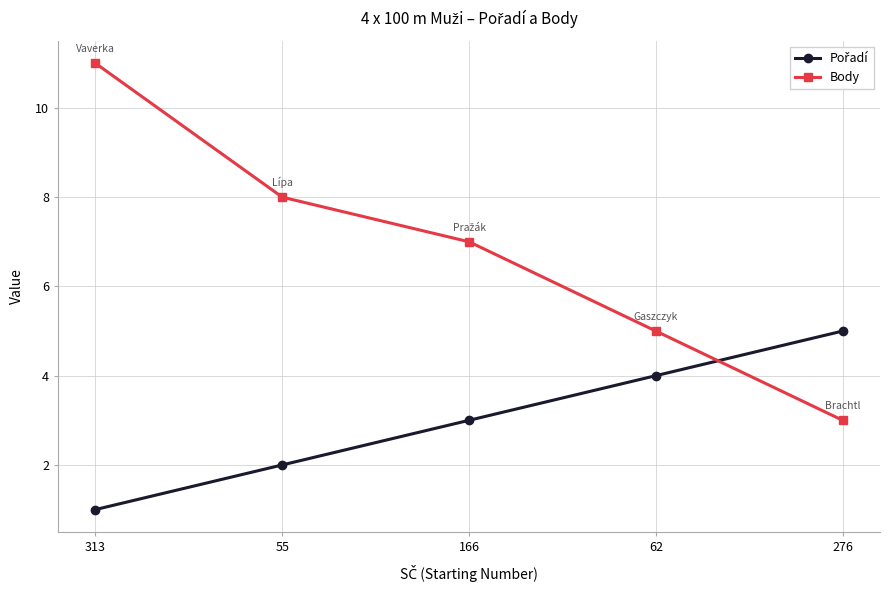

The value of Body at 276 is 2. True or false?

False